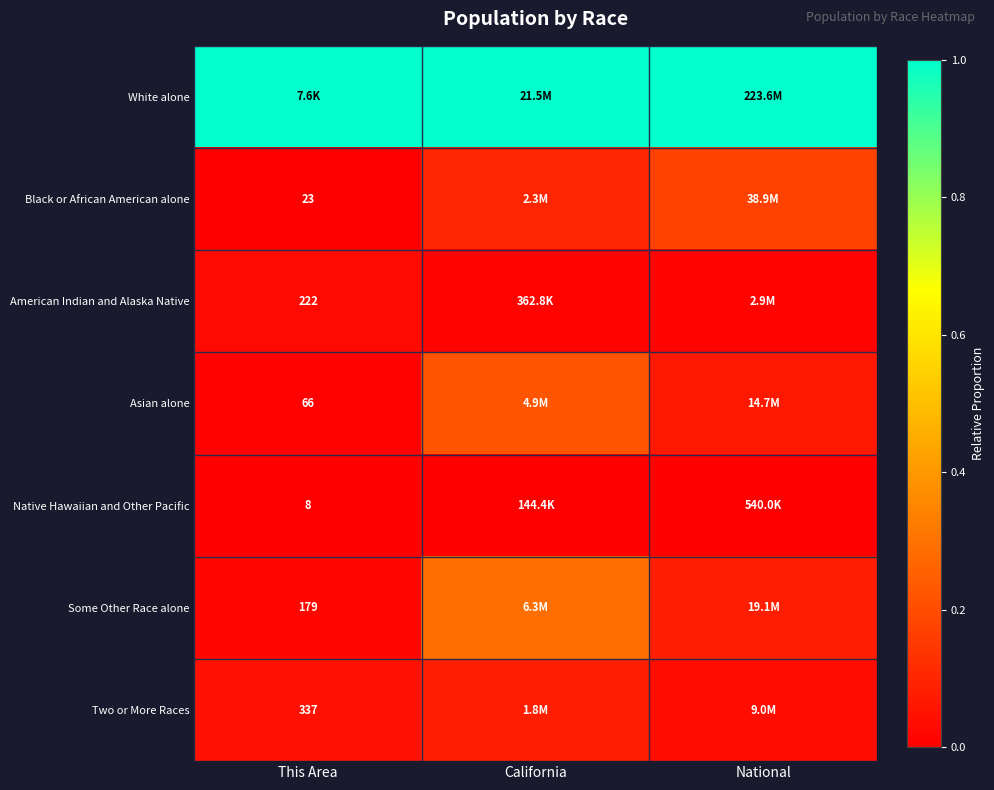

Which category has the lowest value across all series?

This Area